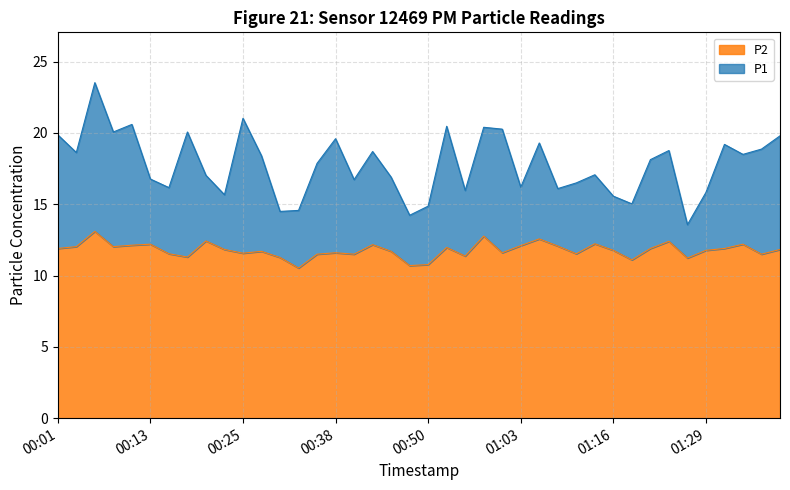

Reading right to left, extract all data points from this chart.

P1: 01:39=19.8	01:36=18.9	01:34=18.5	01:31=19.2	01:29=15.8	01:26=13.6	01:23=18.8	01:21=18.1	01:18=15.0	01:16=15.6	01:13=17.1	01:10=16.5	01:08=16.1	01:05=19.3	01:03=16.2	01:00=20.3	00:58=20.4	00:55=16.0	00:53=20.5	00:50=14.9	00:47=14.2	00:45=16.9	00:43=18.7	00:40=16.7	00:38=19.6	00:35=17.9	00:33=14.6	00:30=14.5	00:28=18.4	00:25=21.0	00:23=15.7	00:20=17.0	00:18=20.1	00:16=16.2	00:13=16.8	00:11=20.6	00:08=20.1	00:06=23.5	00:03=18.6	00:01=19.9
P2: 01:39=11.8	01:36=11.5	01:34=12.2	01:31=11.9	01:29=11.8	01:26=11.2	01:23=12.4	01:21=11.9	01:18=11.1	01:16=11.8	01:13=12.2	01:10=11.5	01:08=12.1	01:05=12.6	01:03=12.1	01:00=11.6	00:58=12.8	00:55=11.4	00:53=12.0	00:50=10.8	00:47=10.7	00:45=11.7	00:43=12.2	00:40=11.5	00:38=11.6	00:35=11.5	00:33=10.5	00:30=11.3	00:28=11.7	00:25=11.6	00:23=11.8	00:20=12.4	00:18=11.3	00:16=11.5	00:13=12.2	00:11=12.1	00:08=12.0	00:06=13.1	00:03=12.0	00:01=11.9